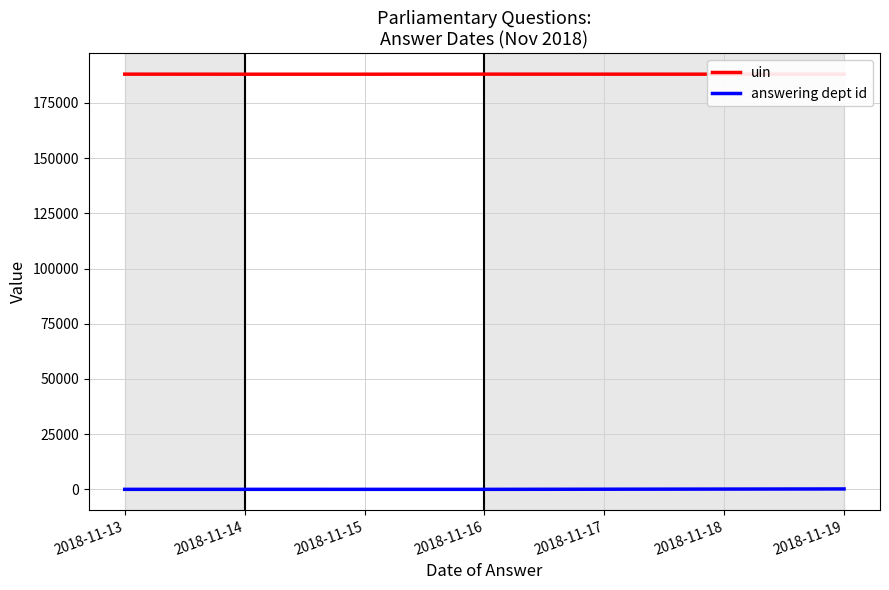

True or false: answering dept id and uin intersect in this chart.

False